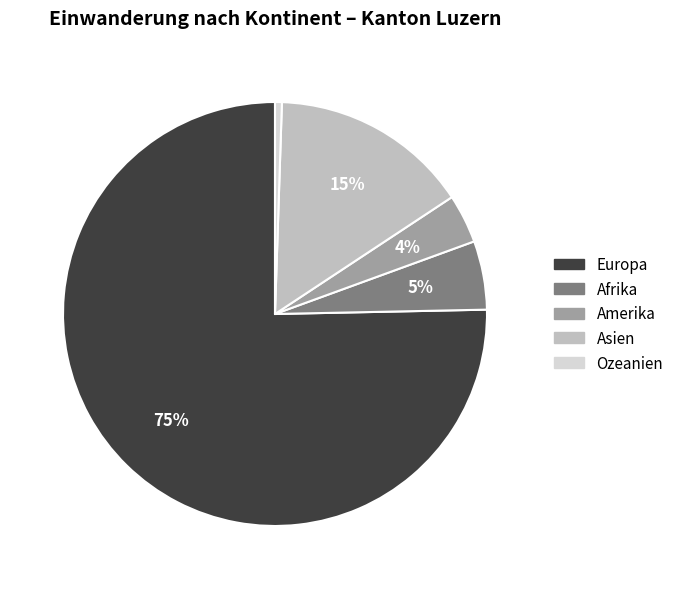

Combined, do Asien and Europa account for over 50%?

Yes